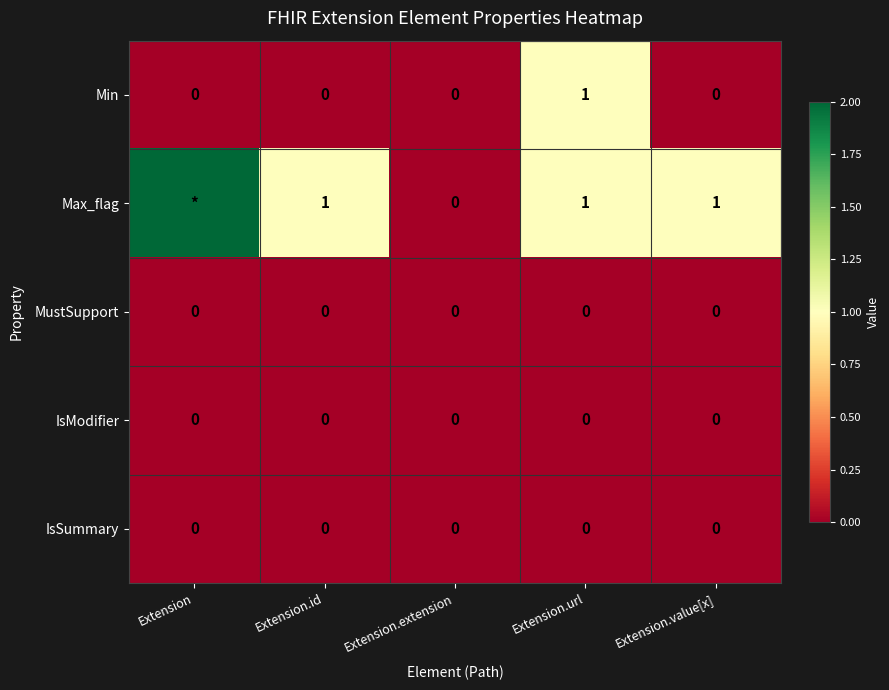

Which category has the highest value across all series?

Extension